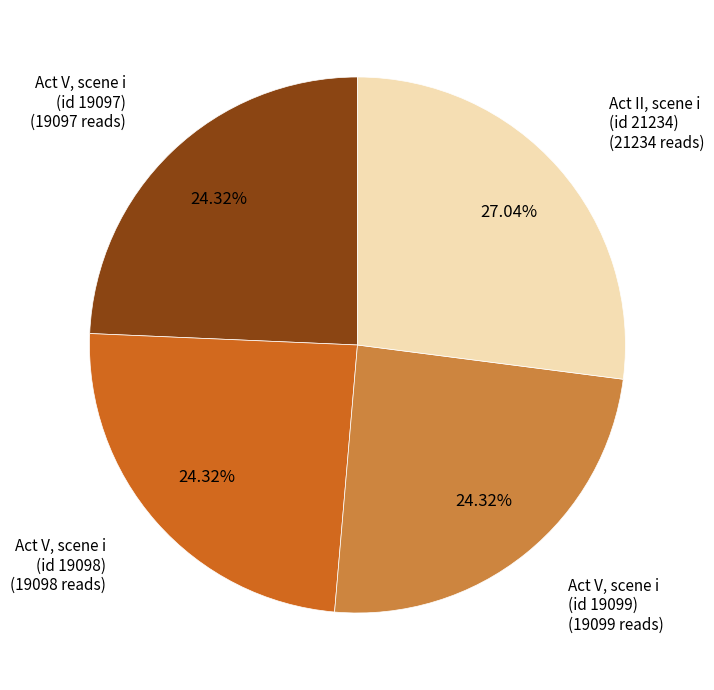

Is there a majority slice in this chart?

No